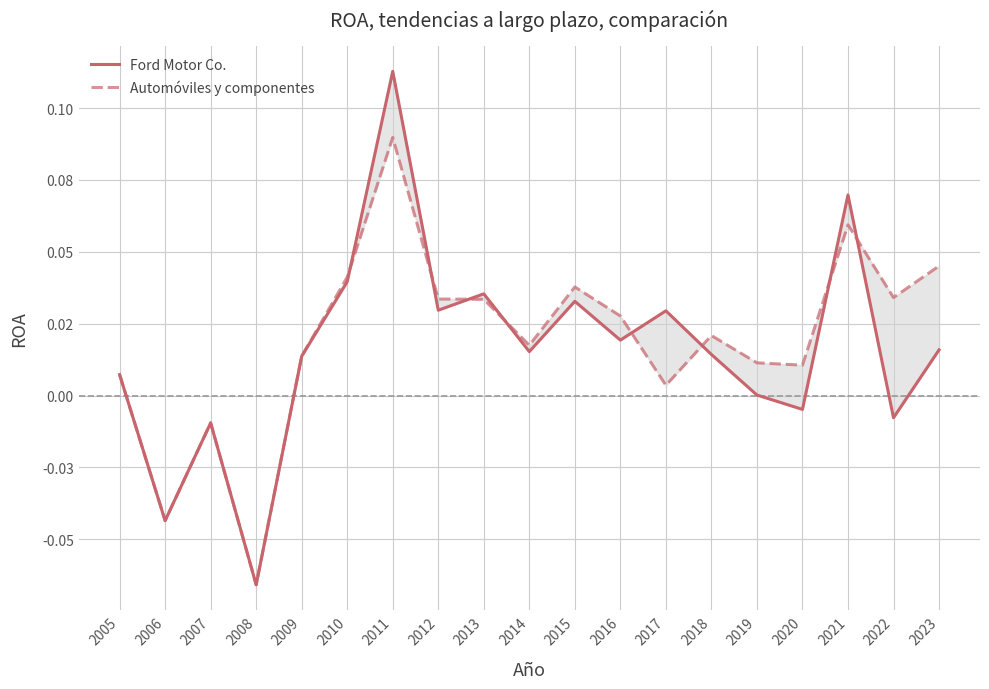

Reading left to right, list all the values displayed in this chart.

Ford Motor Co.: 0.0	-0.0	-0.0	-0.1	0.0	0.0	0.1	0.0	0.0	0.0	0.0	0.0	0.0	0.0	0.0	-0.0	0.1	-0.0	0.0
Automóviles y componentes: 0.0	-0.0	-0.0	-0.1	0.0	0.0	0.1	0.0	0.0	0.0	0.0	0.0	0.0	0.0	0.0	0.0	0.1	0.0	0.0